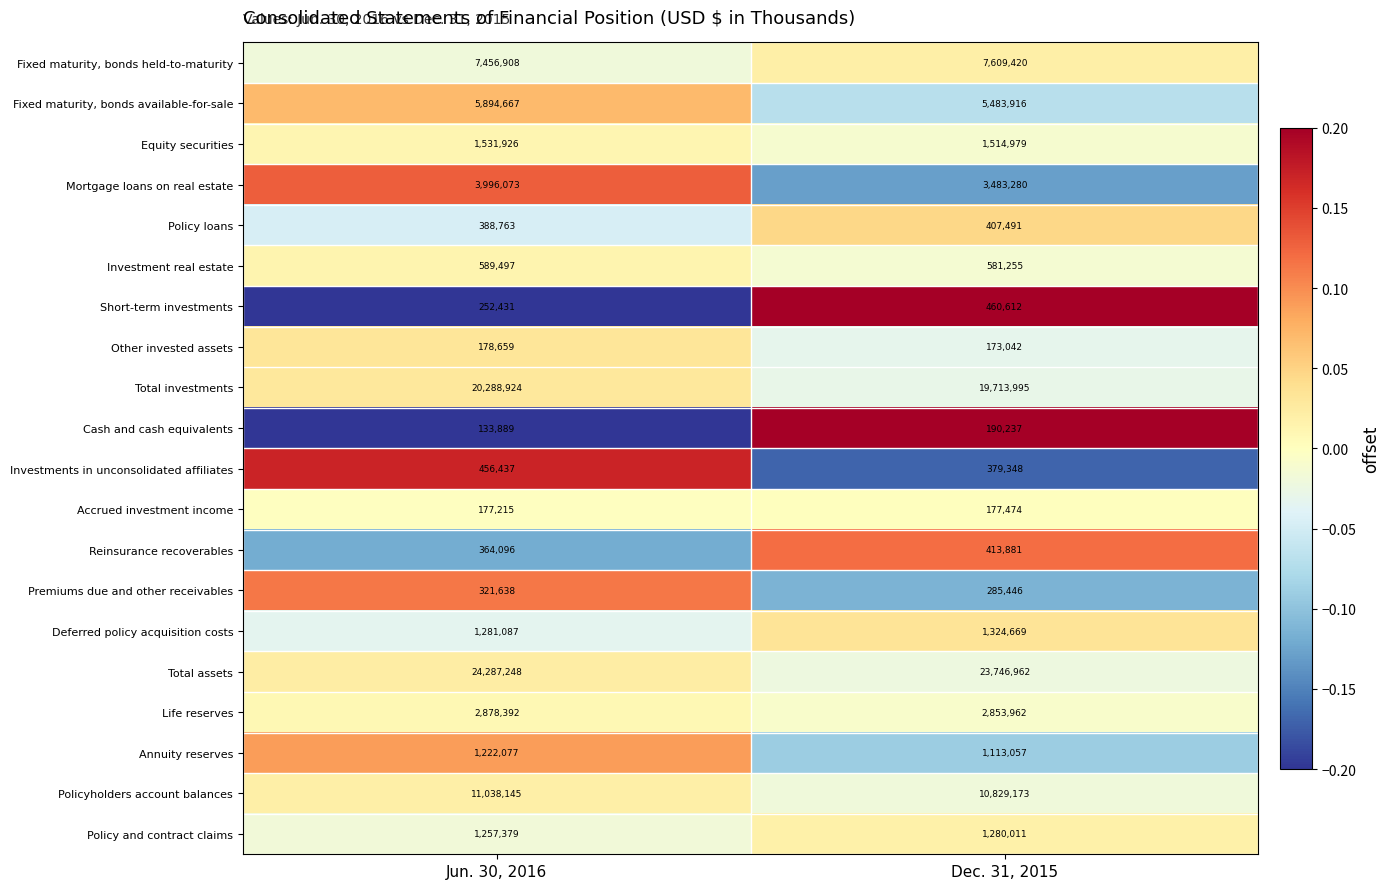

True or false: Policyholders account balances has a value of 5840708 at Dec. 31, 2015.

False